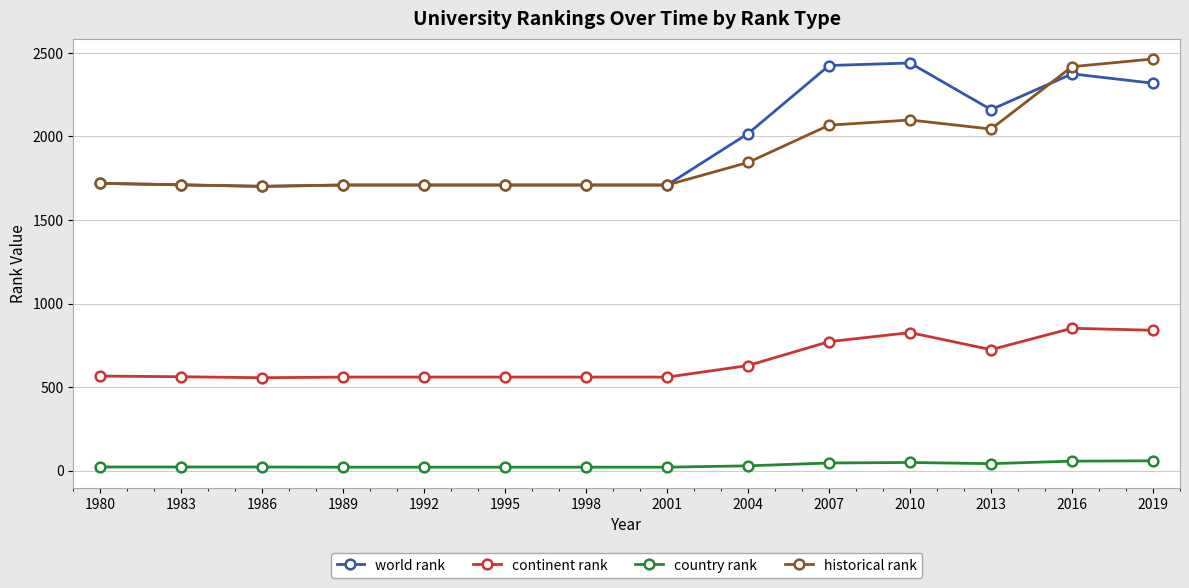

Is the value of country rank at 2007 greater than the value of world rank at 2016?

No